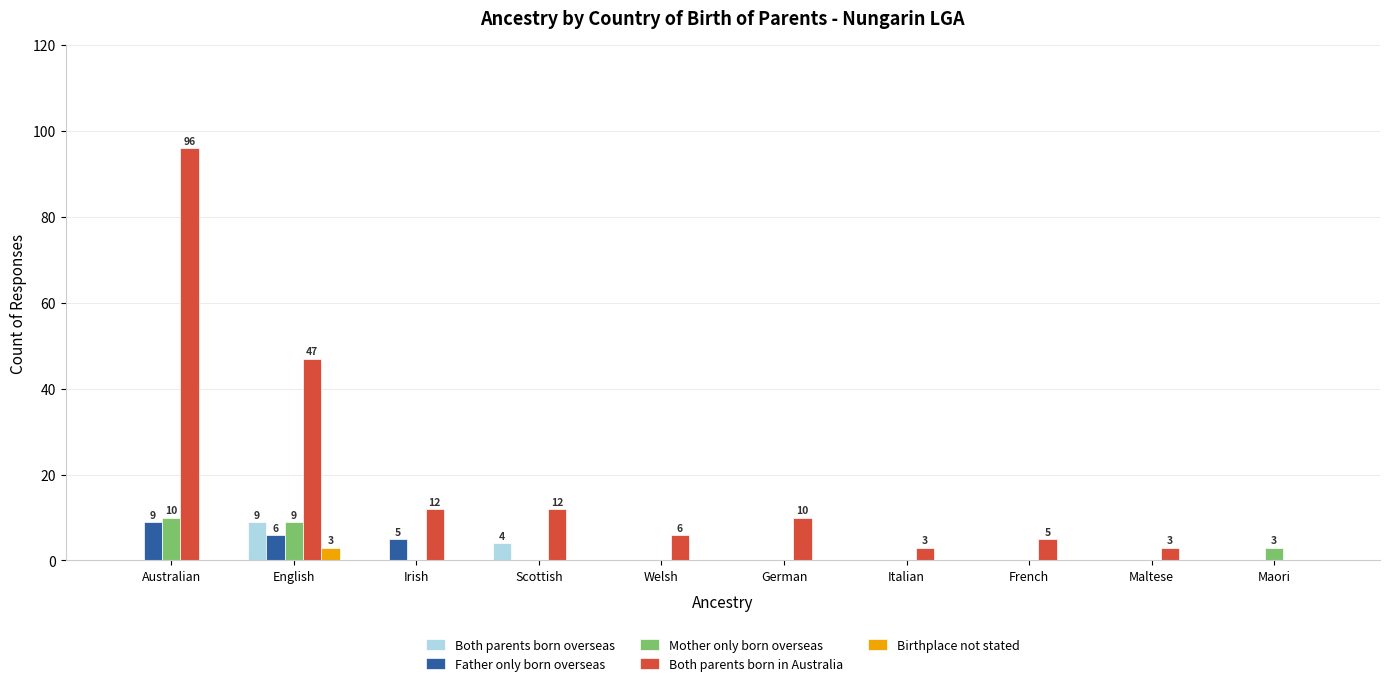

Which series has the largest range (max minus min)?

Both parents born in Australia